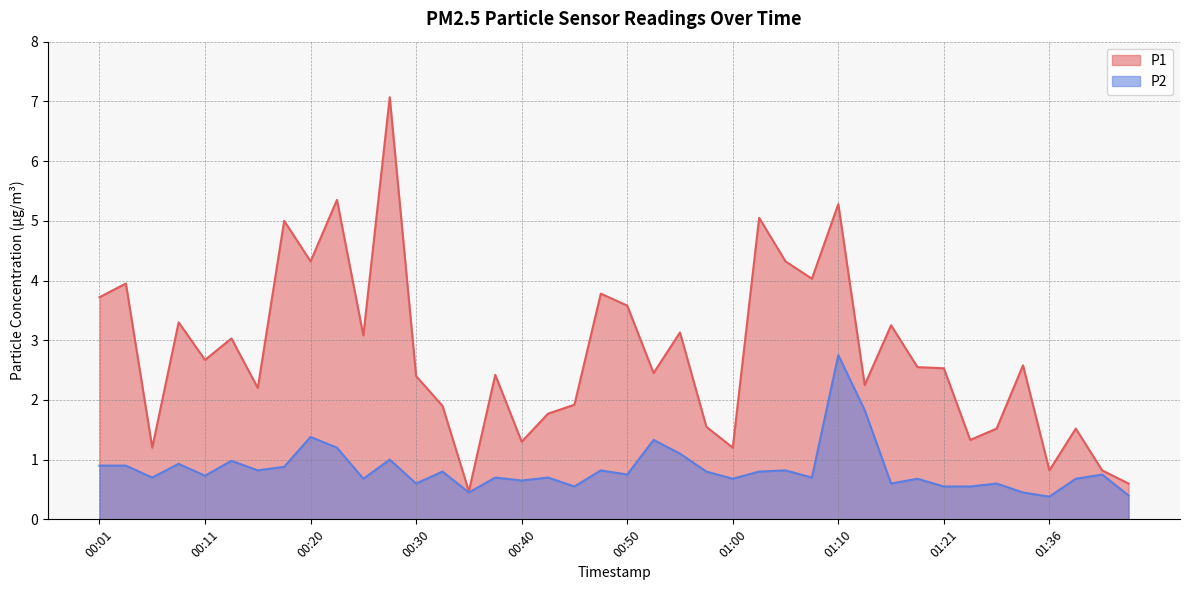

What are all the series names shown in the legend?

P1, P2